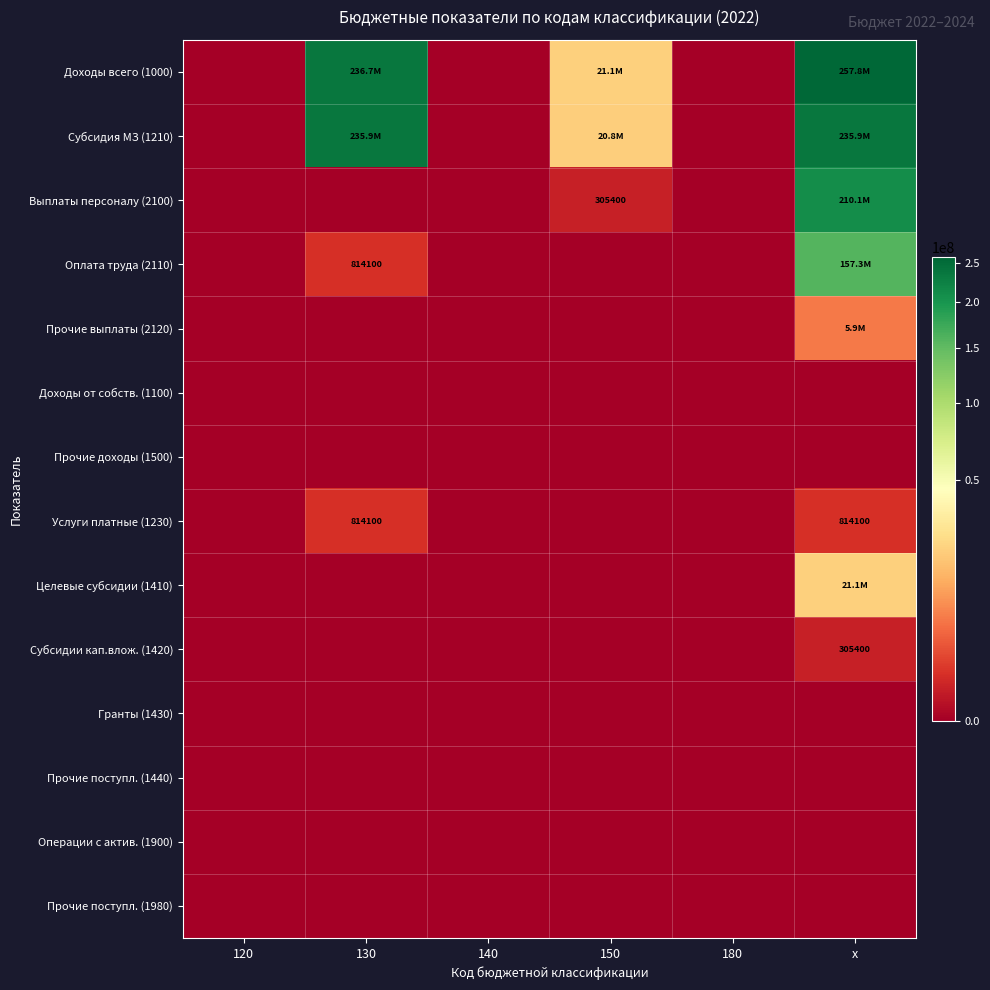

List the series in order of their peak value, highest first.

Доходы всего (1000), Субсидия МЗ (1210), Выплаты персоналу (2100), Оплата труда (2110), Целевые субсидии (1410), Прочие выплаты (2120), Услуги платные (1230), Субсидии кап.влож. (1420), Доходы от собств. (1100), Прочие доходы (1500), Гранты (1430), Прочие поступл. (1440), Операции с актив. (1900), Прочие поступл. (1980)